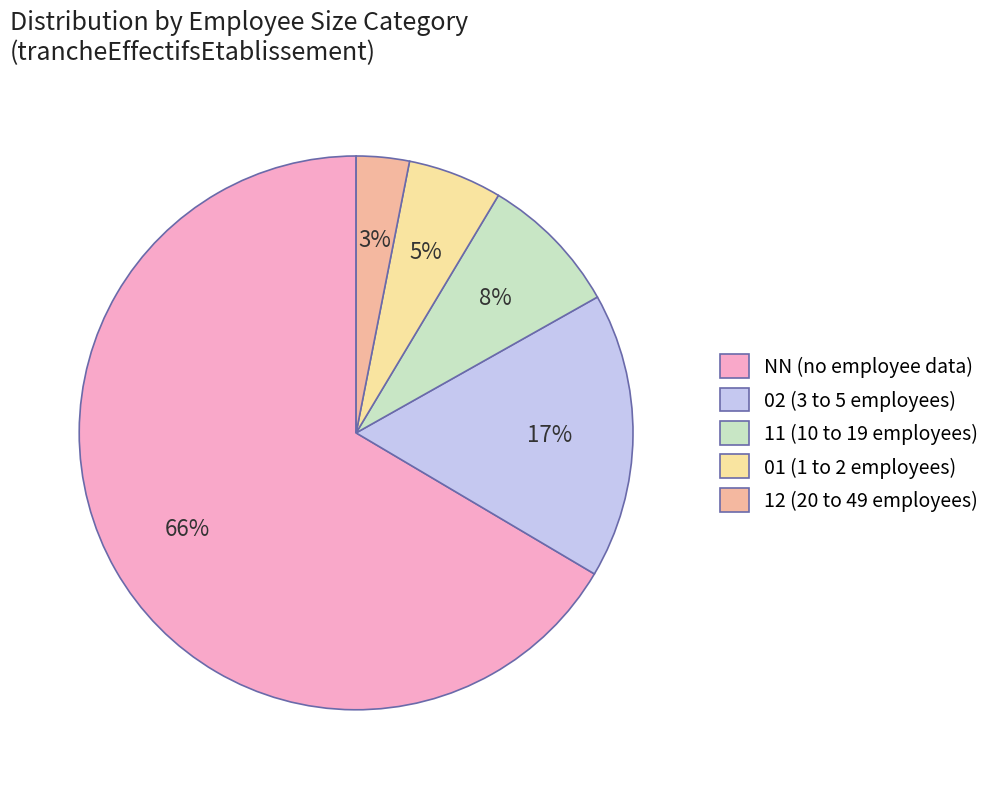

What percentage is the 11 slice, to the nearest percent?

8%